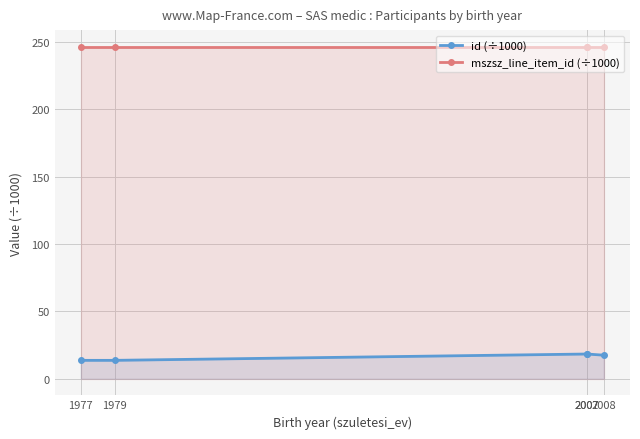

True or false: mszsz_line_item_id (÷1000) and id (÷1000) cross at least once.

False